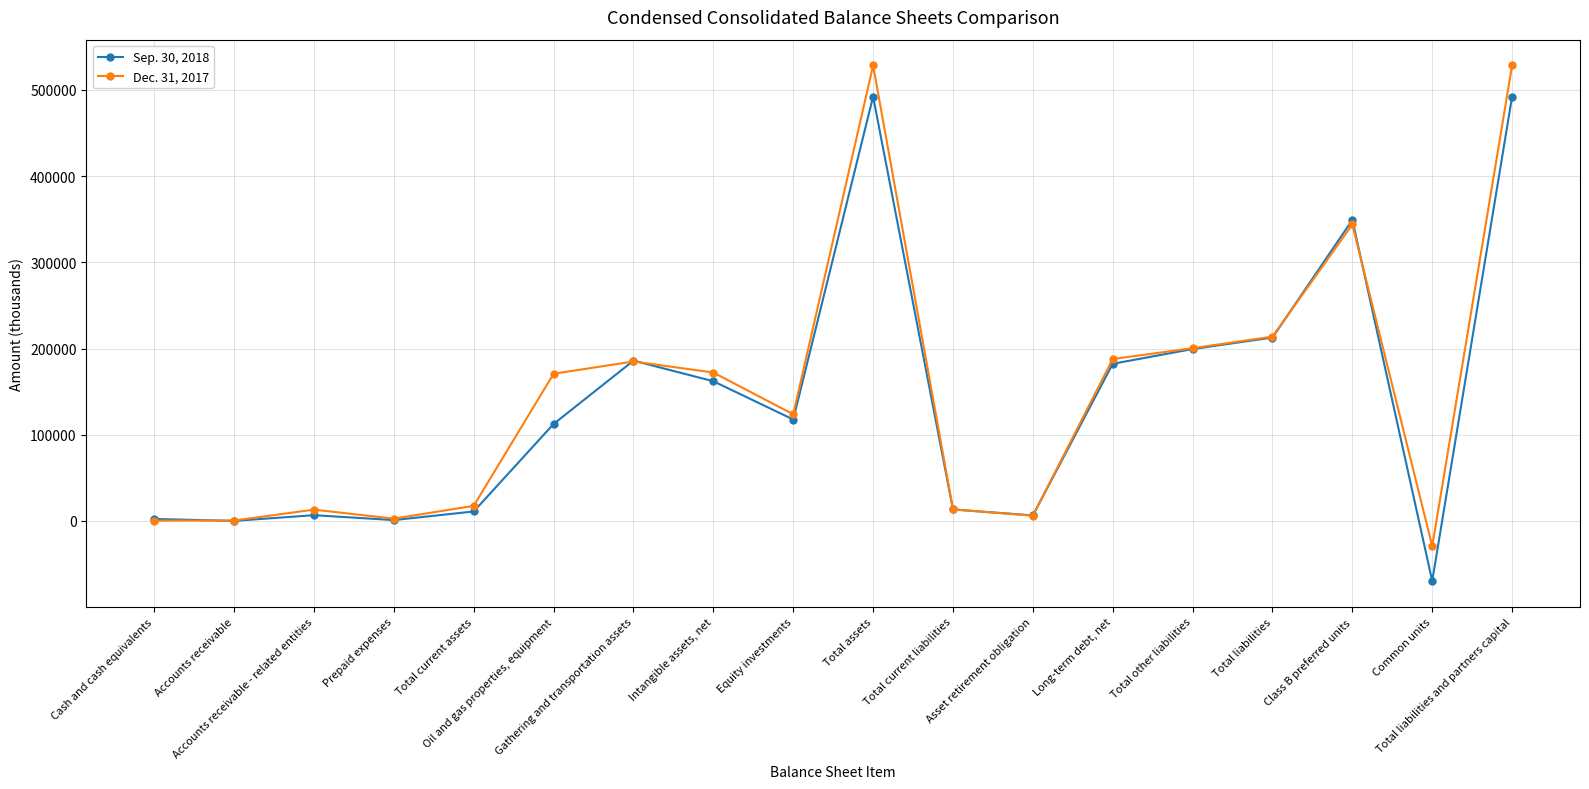

How many data points does each series have?

18